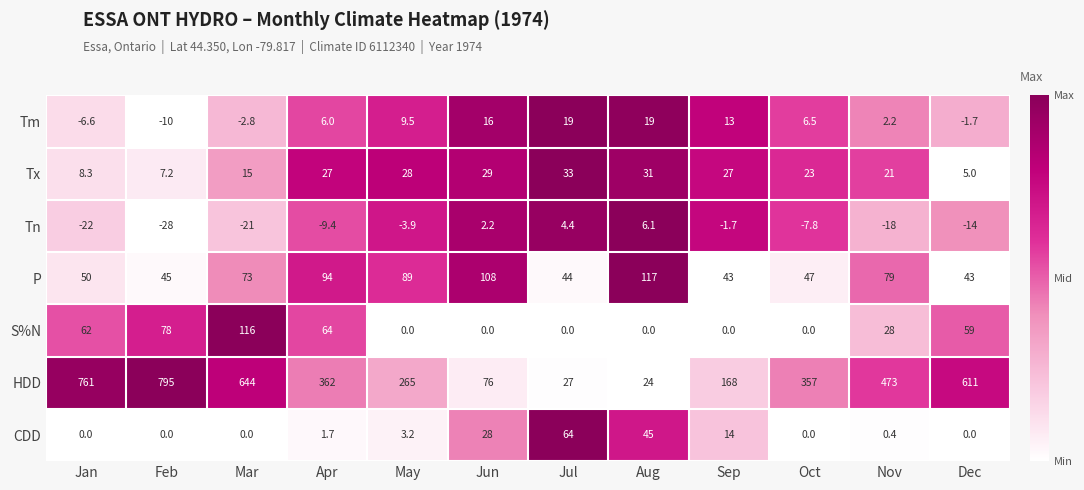

How many data points in CDD are above 1?

6